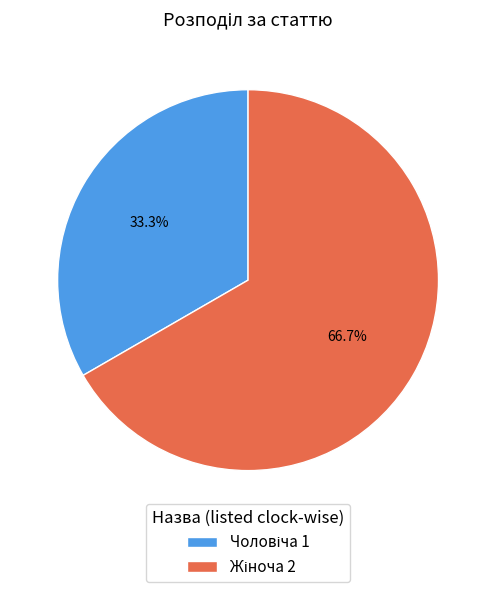

Does any single category account for the majority?

Yes